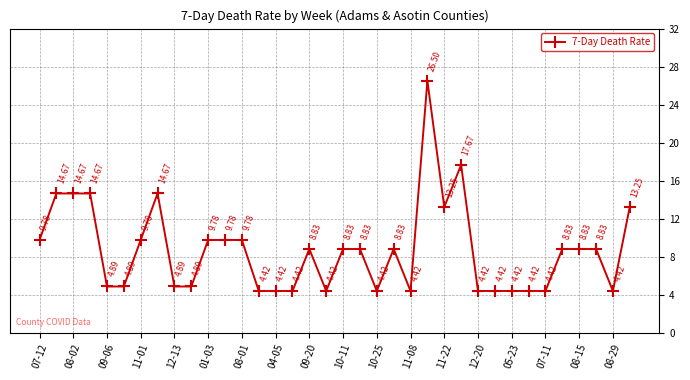

How many values are below 8?

16